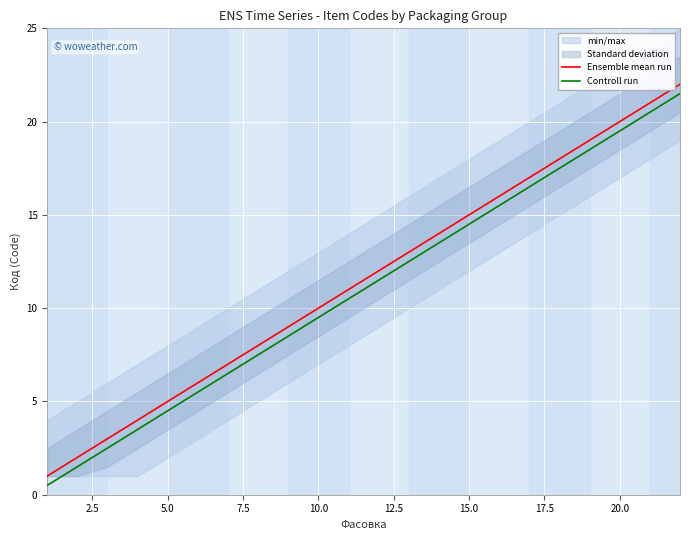

Reading left to right, what are all the values shown in this chart?

Ensemble mean run: 1.0	2.0	3.0	4.0	5.0	6.0	7.0	8.0	9.0	10.0	11.0	12.0	13.0	14.0	15.0	16.0	17.0	18.0	19.0	20.0	21.0	22.0
Controll run: 0.5	1.5	2.5	3.5	4.5	5.5	6.5	7.5	8.5	9.5	10.5	11.5	12.5	13.5	14.5	15.5	16.5	17.5	18.5	19.5	20.5	21.5